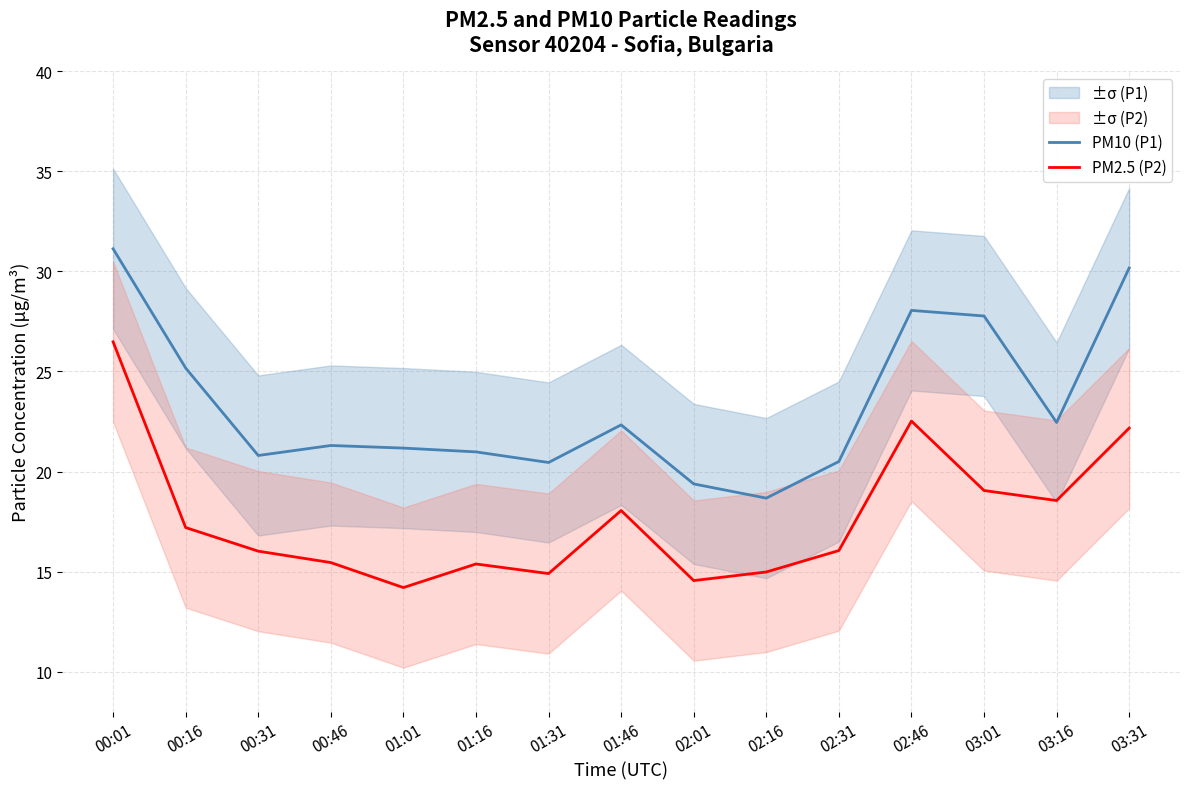

What is the spread (max minus min) of values at 01:16?

5.6